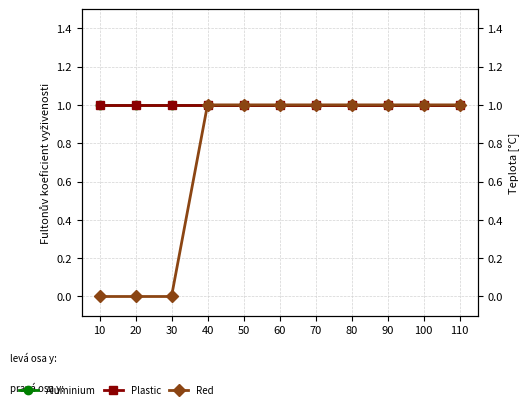

Which series has the largest range (max minus min)?

Red